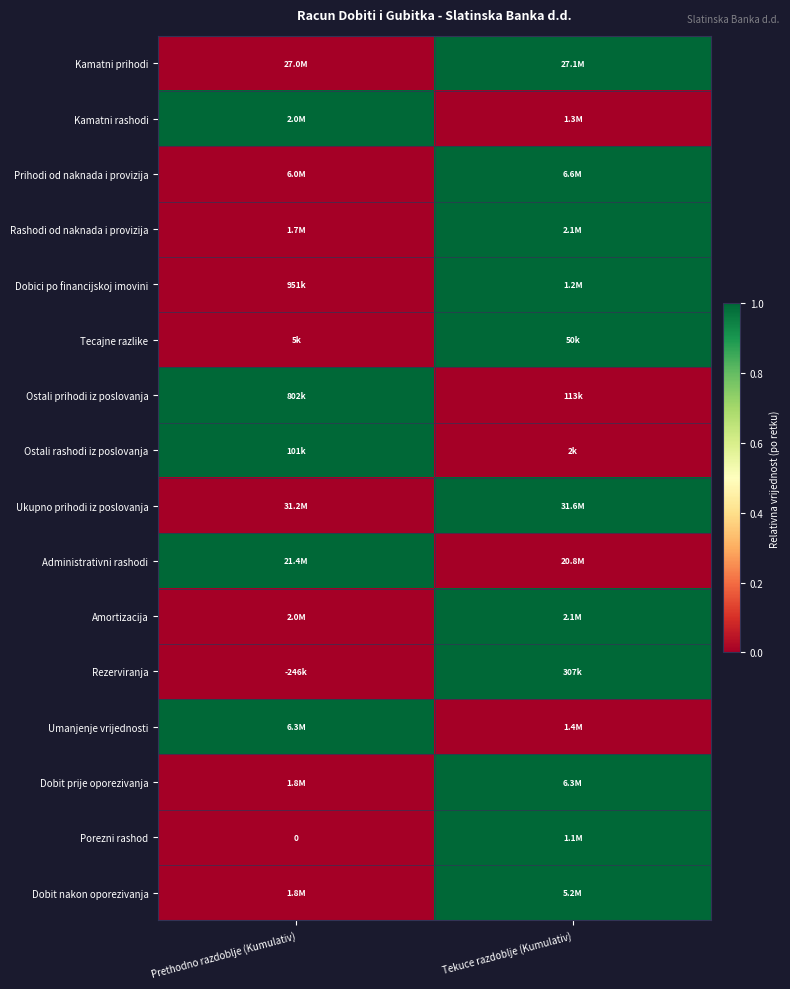

What is the difference between the maximum and minimum values in the Ostali rashodi iz poslovanja series?

1